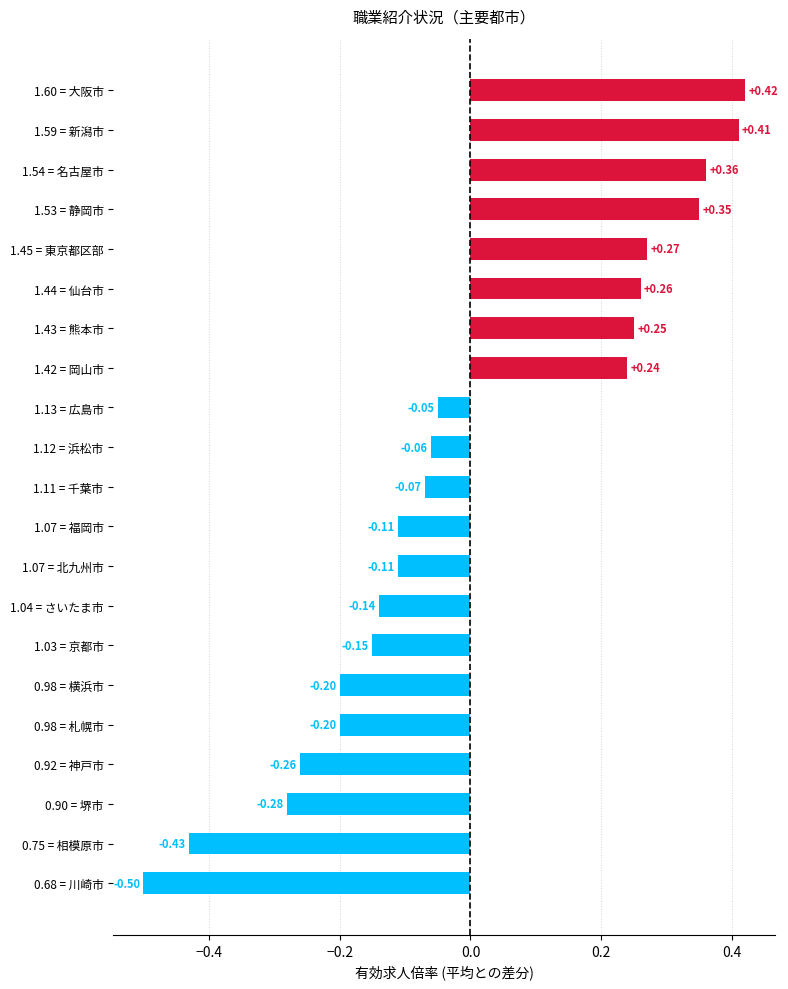

Are the bars grouped side by side (vs. stacked)?

No